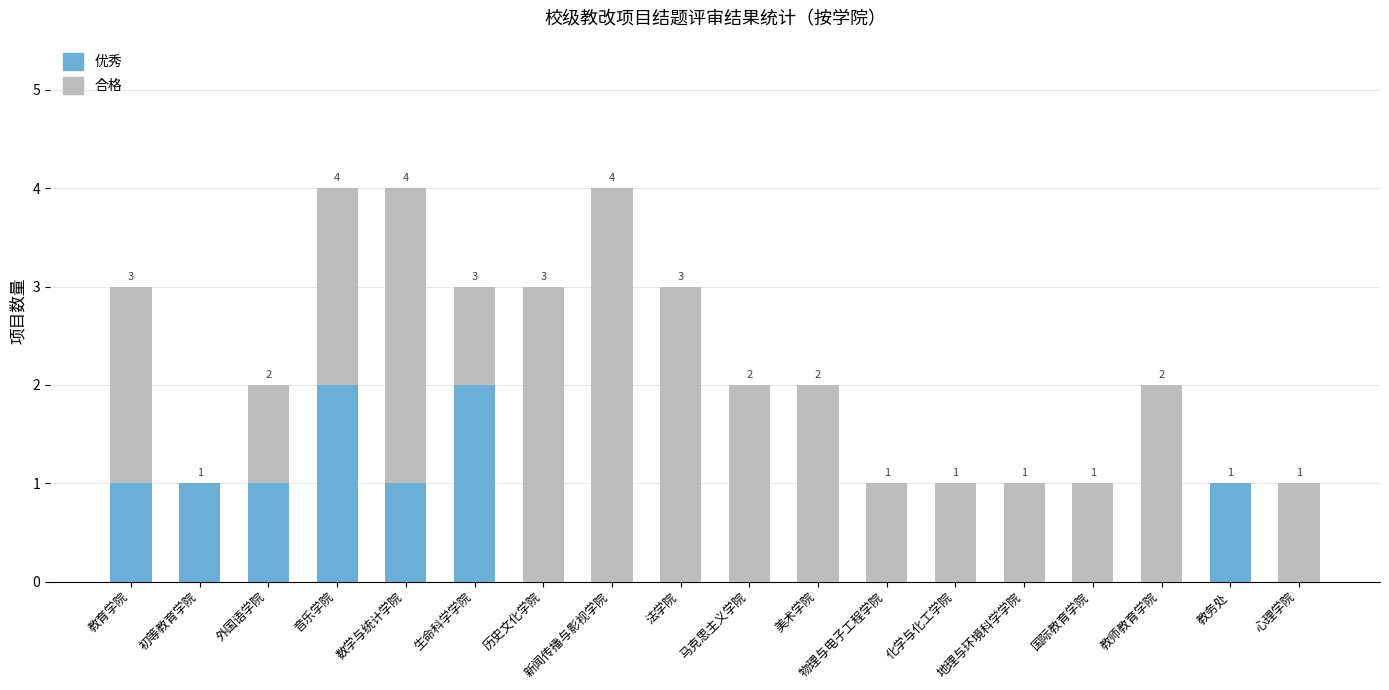

What is the total value across all series at 法学院?

3